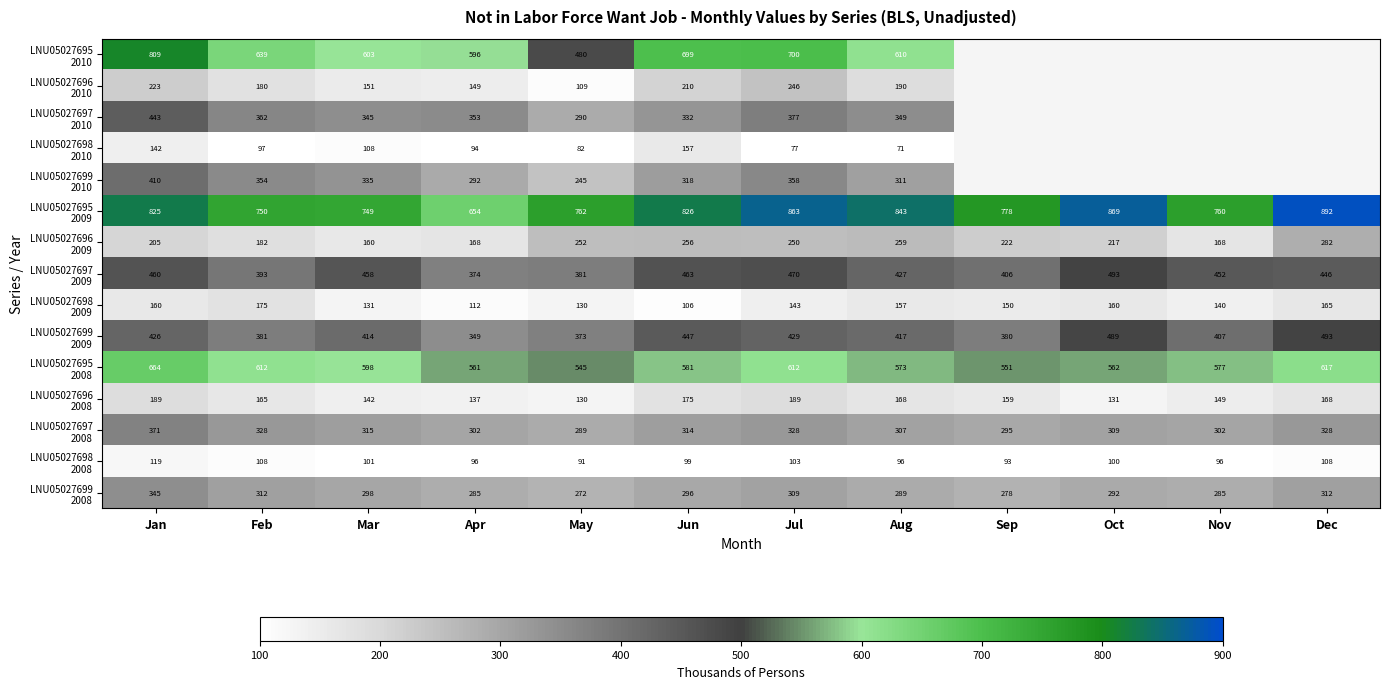

Which has a higher value, Apr or Oct?

Oct